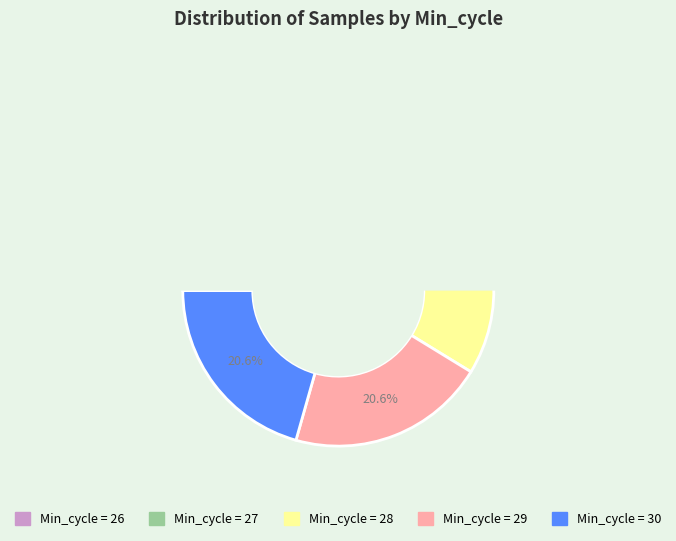

Does 26 account for over 50% of the chart?

No